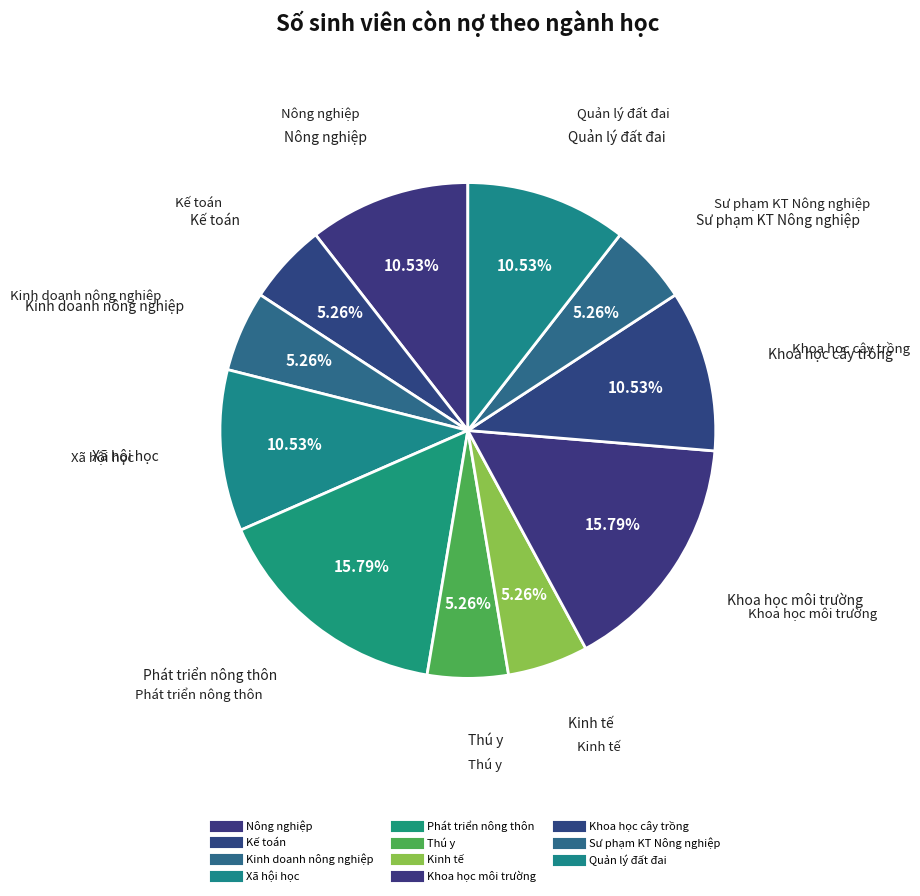

Count the number of slices in the pie.

11